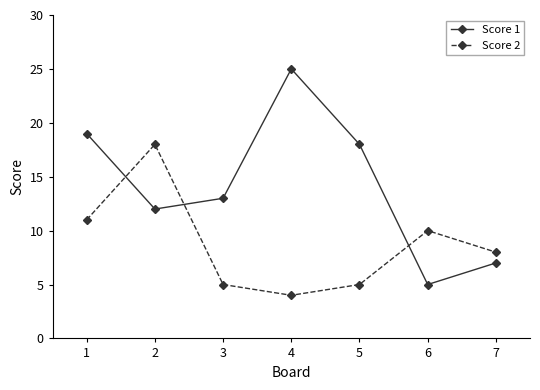

What is the value of the Score 2 point at the 5th from the left?

5